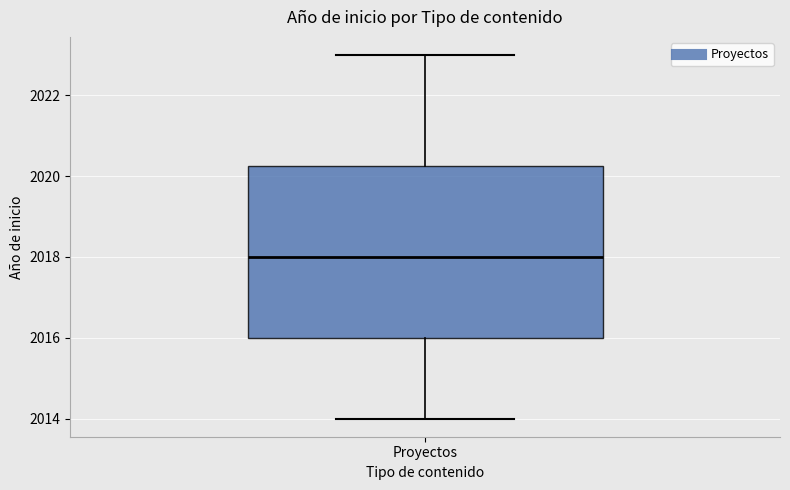

Transcribe this box plot: give where the median line is, the range the box spans, and where the two whiskers end, as read against the y-axis. The values are not printed on the chart, so give them approximately, as read against the axis.

median 2018.0, box 2016.0 to 2020.2, whiskers 2014.0 to 2023.0